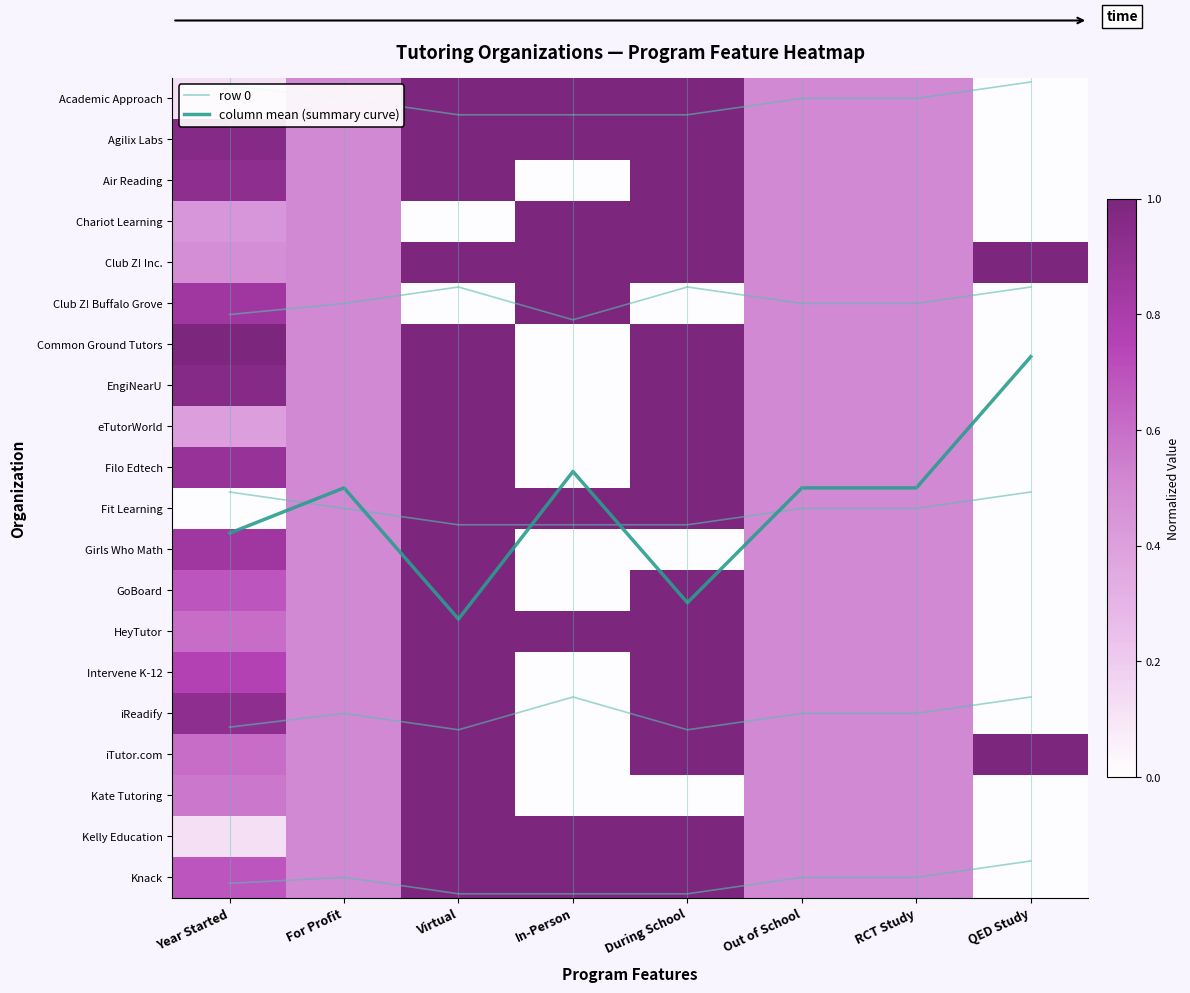

How many values in Air Reading are above zero?

6